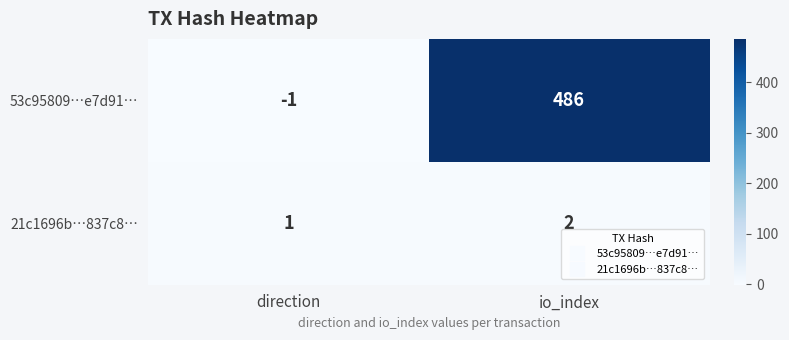

Reading left to right, what are all the values shown in this chart?

53c95809…e7d91…: direction=-1	io_index=486
21c1696b…837c8…: direction=1	io_index=2